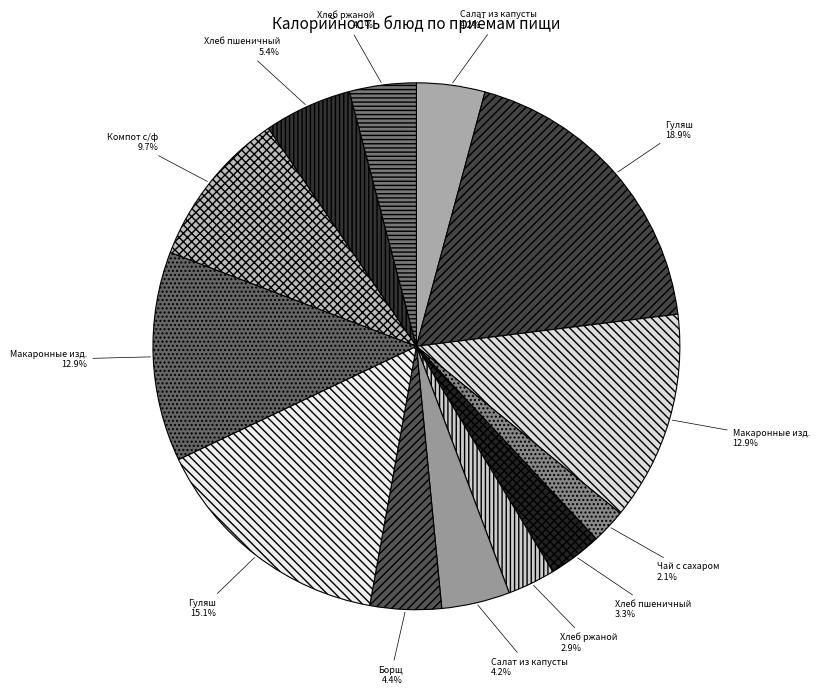

Rank the categories by value from lowest to highest.

Чай с сахаром, Хлеб ржаной (завтрак), Хлеб пшеничный (завтрак), Хлеб ржаной (обед), Салат из капусты (завтрак), Салат из капусты (обед), Борщ, Хлеб пшеничный (обед), Компот с/ф, Макаронные изд. (завтрак), Макаронные изд. (обед), Гуляш (обед), Гуляш (завтрак)